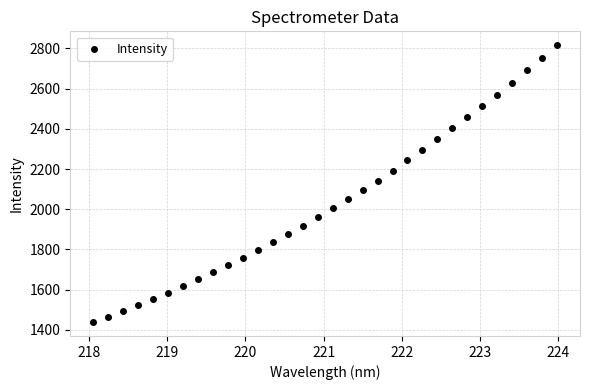

What is the range of X values (max minus min)?

5.9